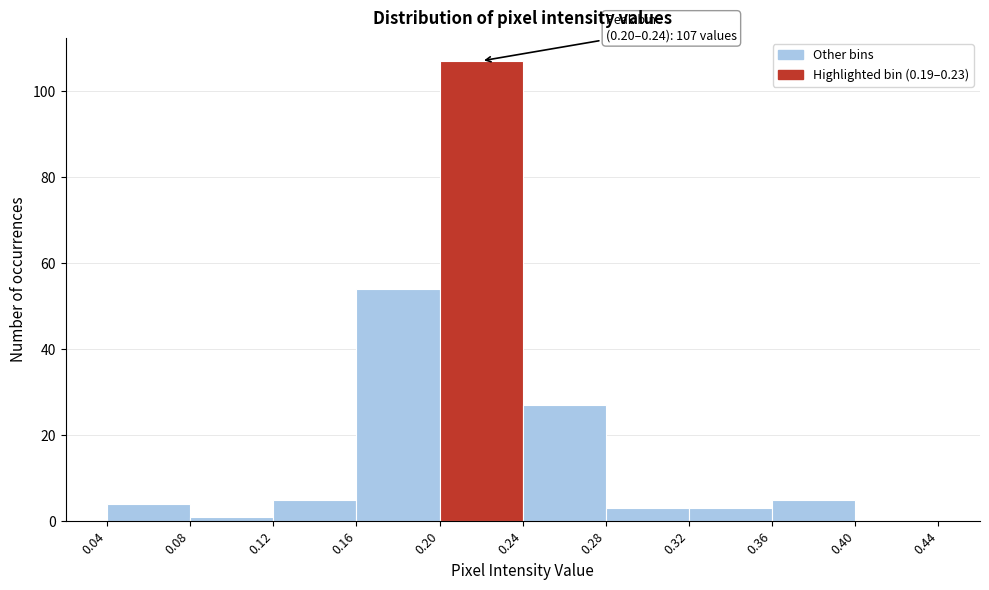

Which range on the x-axis has the tallest bar?

0.20 to 0.24